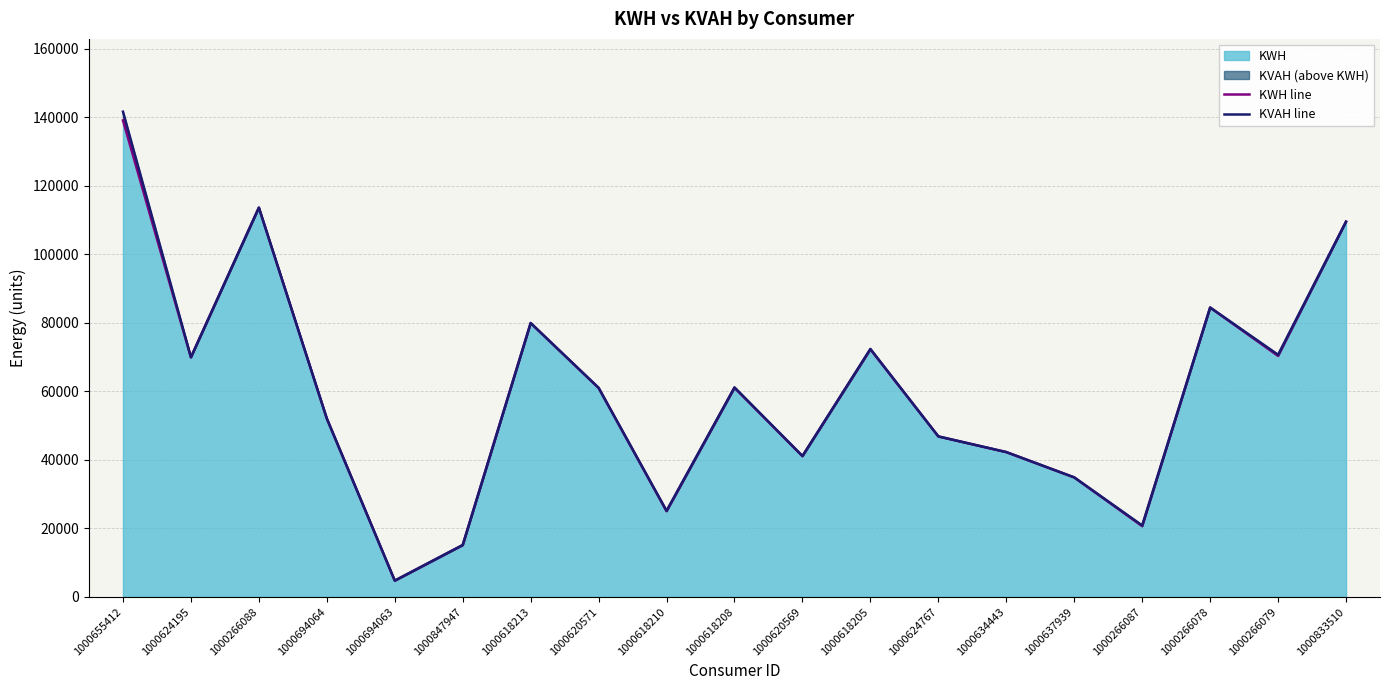

Reading left to right, extract all data points from this chart.

KWH line: 1000655412=139022.4	1000624195=69892.5	1000266088=113561.1	1000694064=52027.0	1000694063=4730.8	1000847947=15102.2	1000618213=79880.2	1000620571=60969.4	1000618210=25006.5	1000618208=61011.7	1000620569=41067.5	1000618205=72228.0	1000624767=46812.5	1000634443=42236.4	1000637939=34850.2	1000266087=20650.0	1000266078=84414.7	1000266079=70321.3	1000833510=109475.1
KVAH line: 1000655412=141574.6	1000624195=69929.5	1000266088=113604.1	1000694064=52048.9	1000694063=4762.8	1000847947=15151.2	1000618213=79922.2	1000620571=61006.4	1000618210=25129.5	1000618208=61137.7	1000620569=41119.5	1000618205=72354.0	1000624767=46836.5	1000634443=42268.4	1000637939=34882.2	1000266087=20855.0	1000266078=84448.7	1000266079=70659.0	1000833510=109507.1